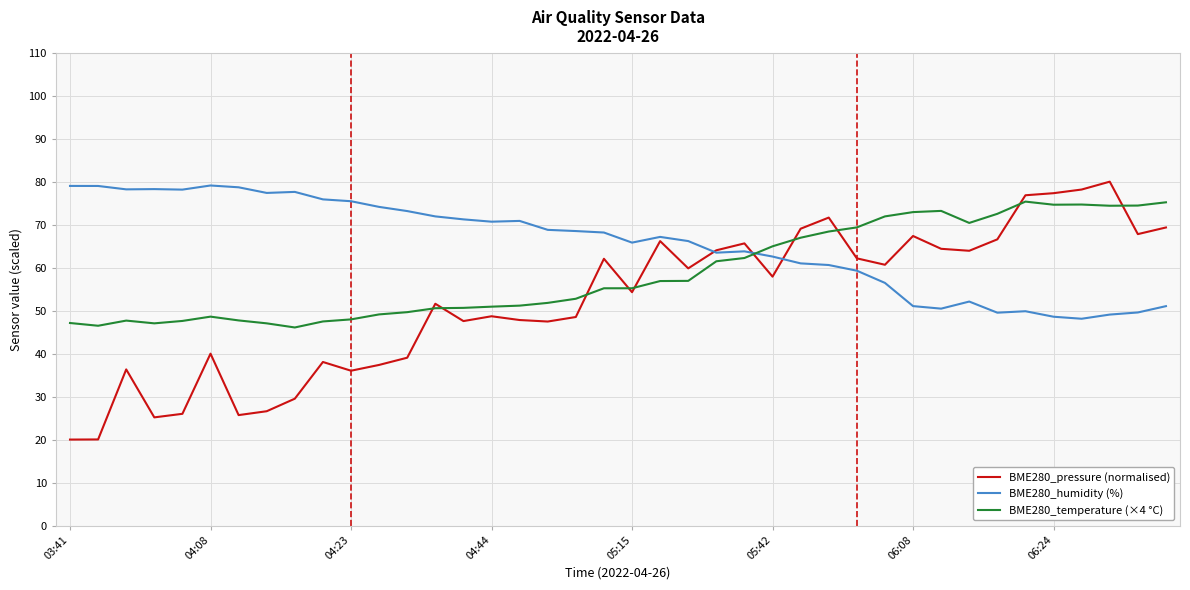

Which series has the widest spread of values?

BME280_pressure (normalised)